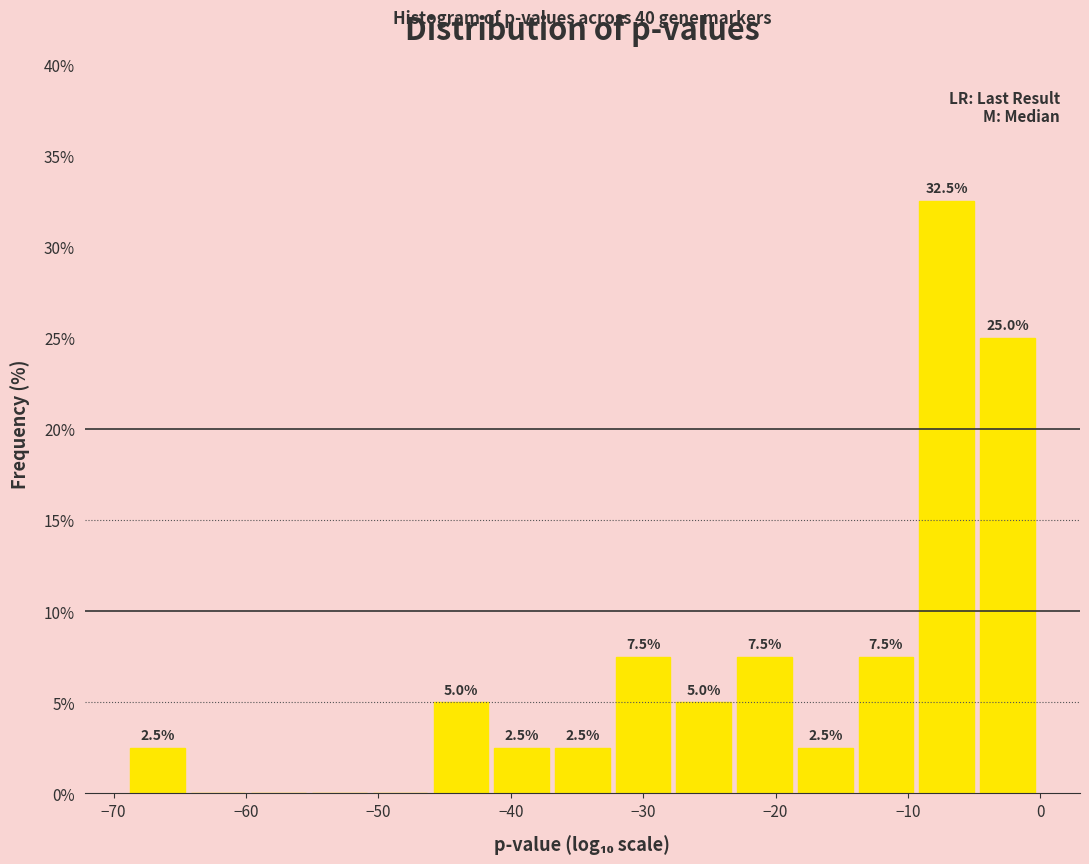

Which range on the x-axis has the tallest bar?

-9 to -5